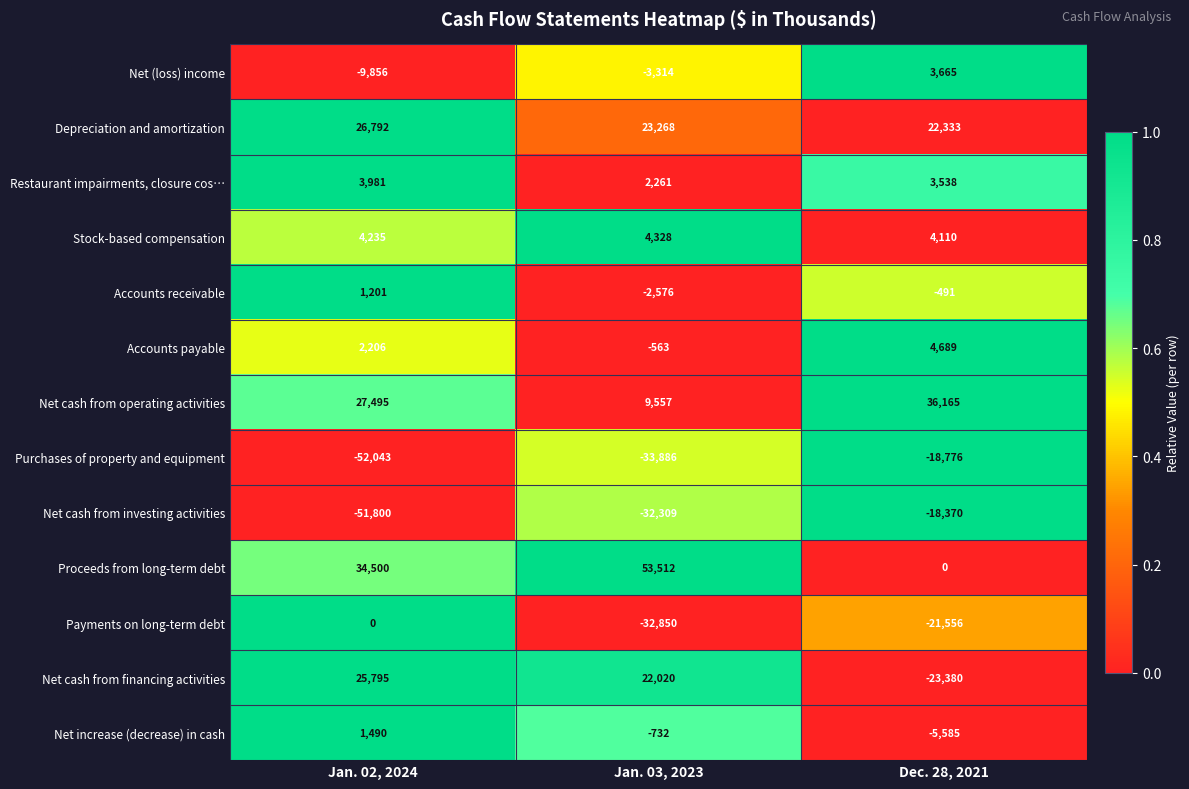

What value does the Net cash from investing activities series have at Jan. 02, 2024?

-51800